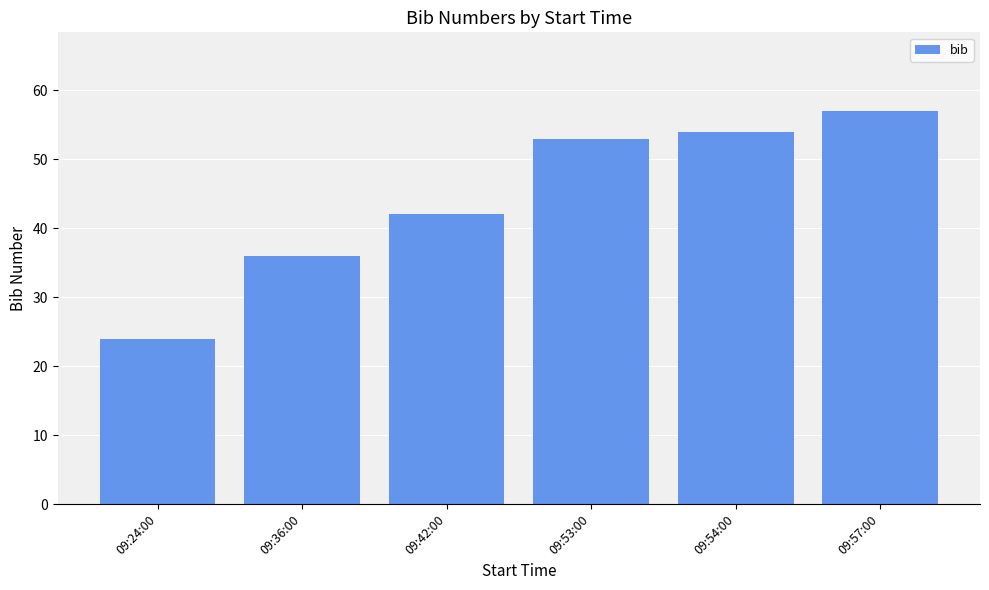

What is the greatest value displayed?

57